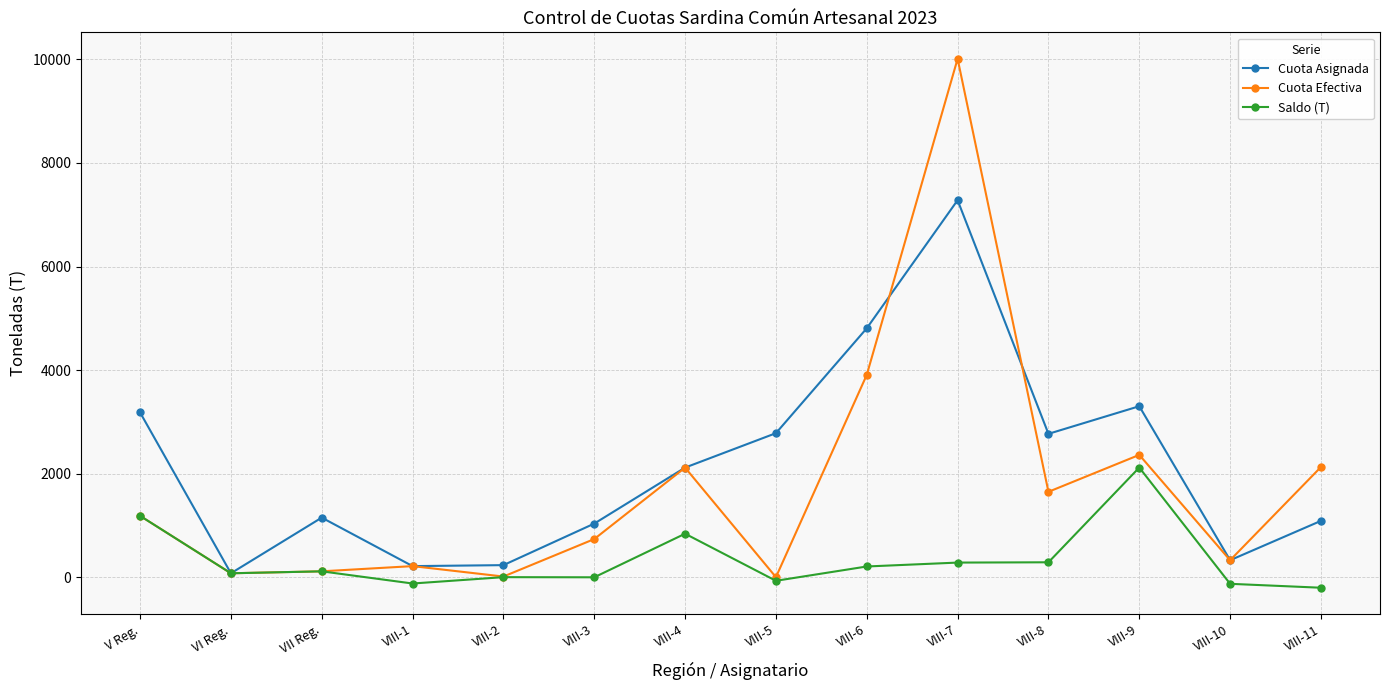

What is the greatest value displayed?

10012.7